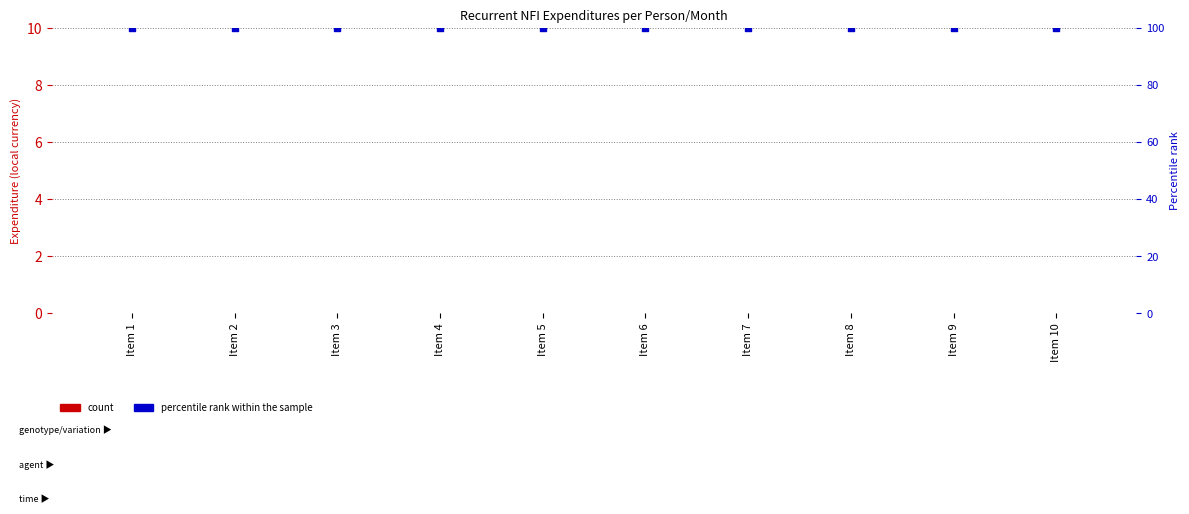

Which series has the largest total across all categories?

percentile rank within the sample